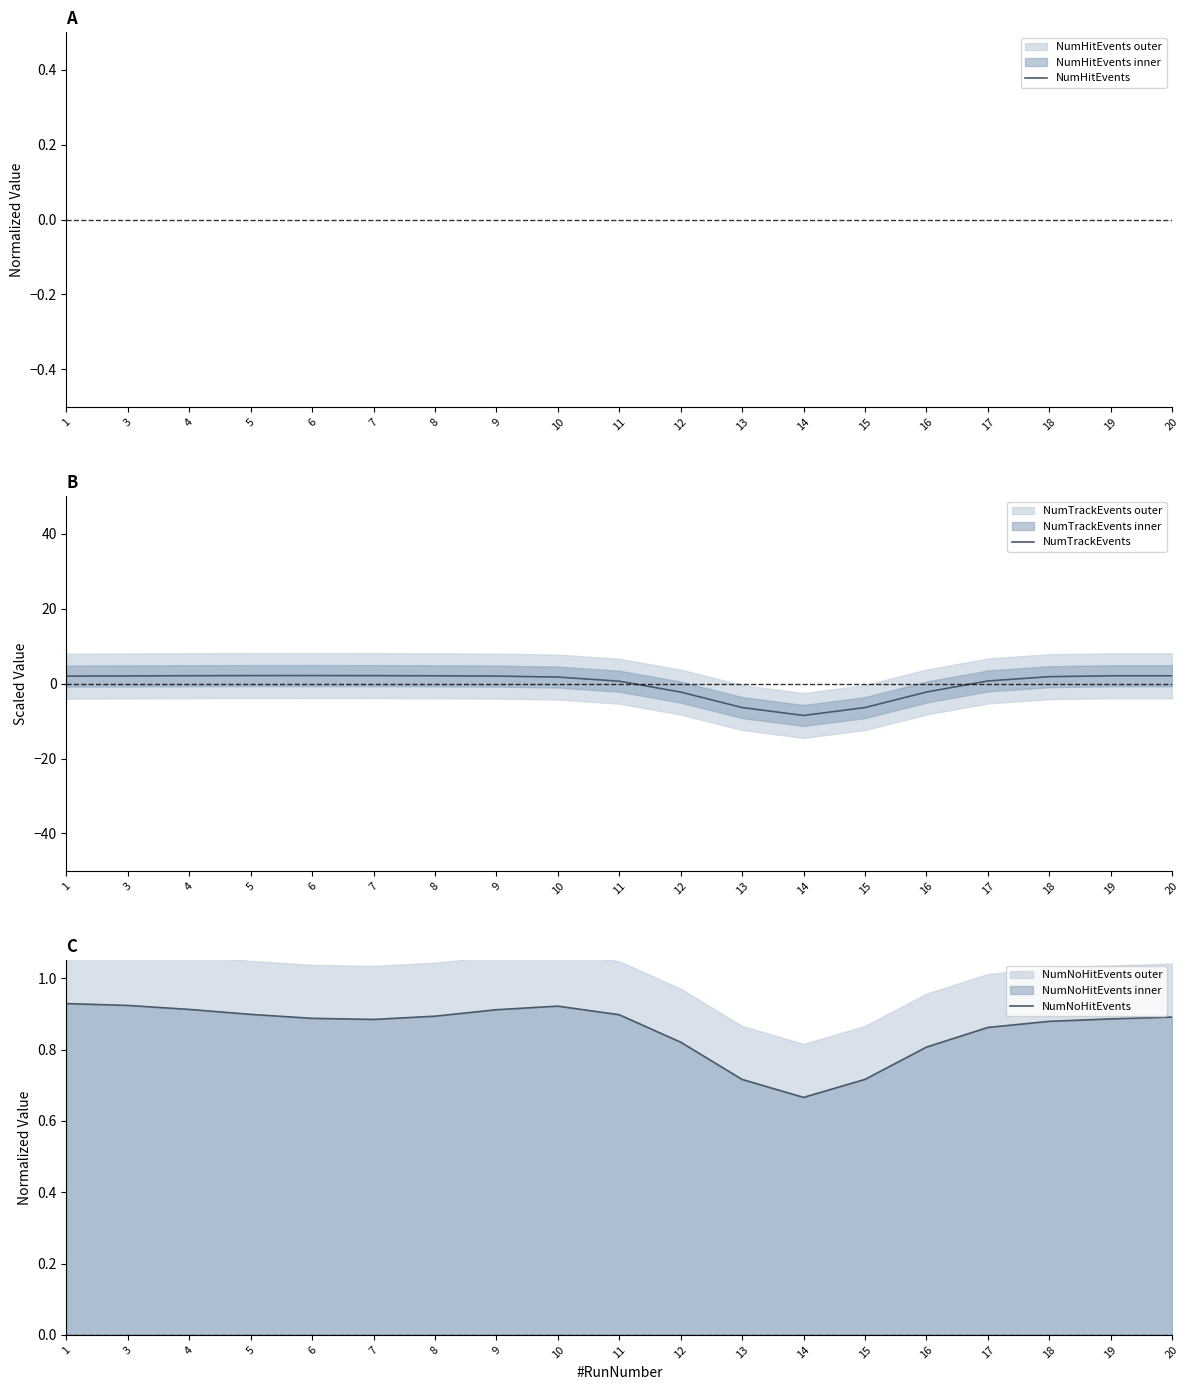

What is the value of the NumNoHitEvents point at the 6th from the left?

0.9